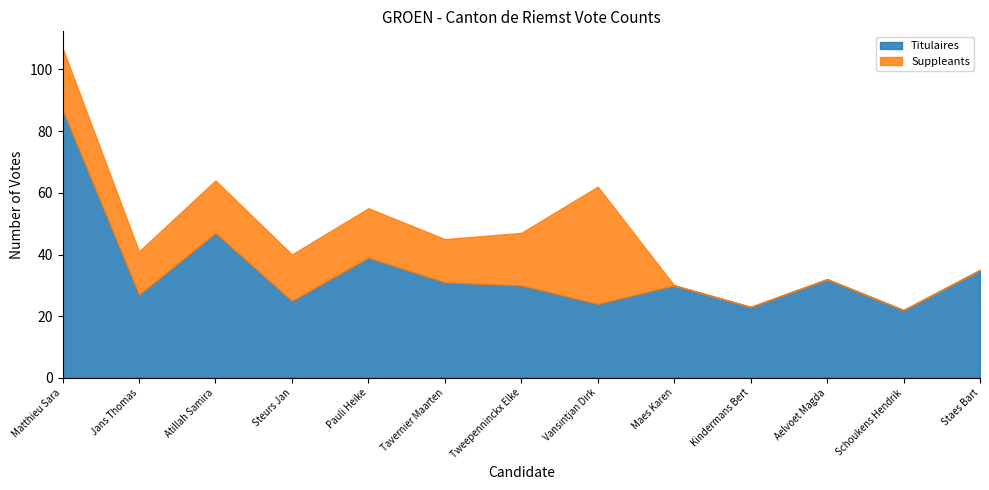

How many lines are shown in the chart?

2